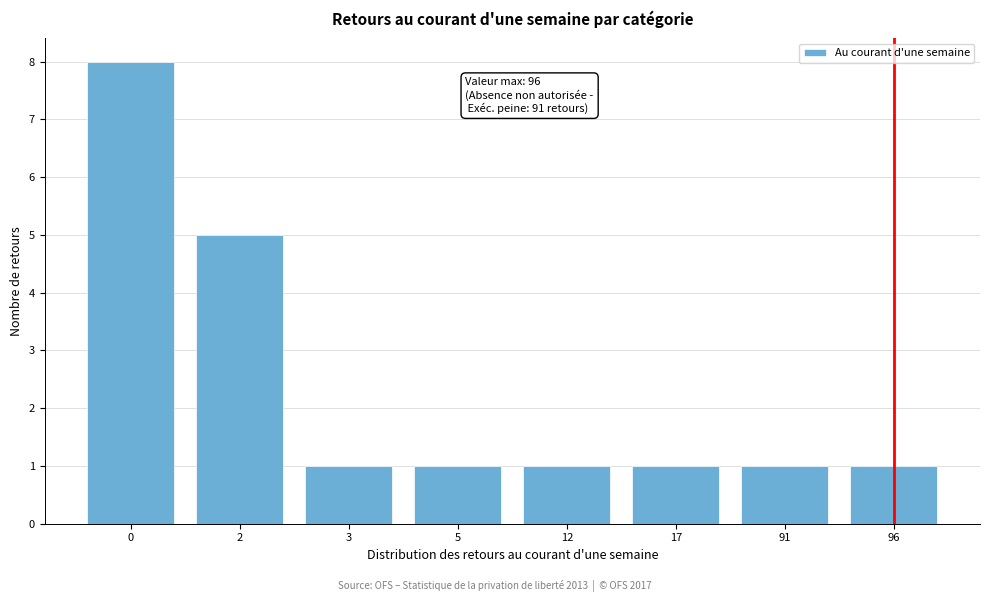

Reading left to right, list all the values displayed in this chart.

0=8	2=5	3=1	5=1	12=1	17=1	91=1	96=1